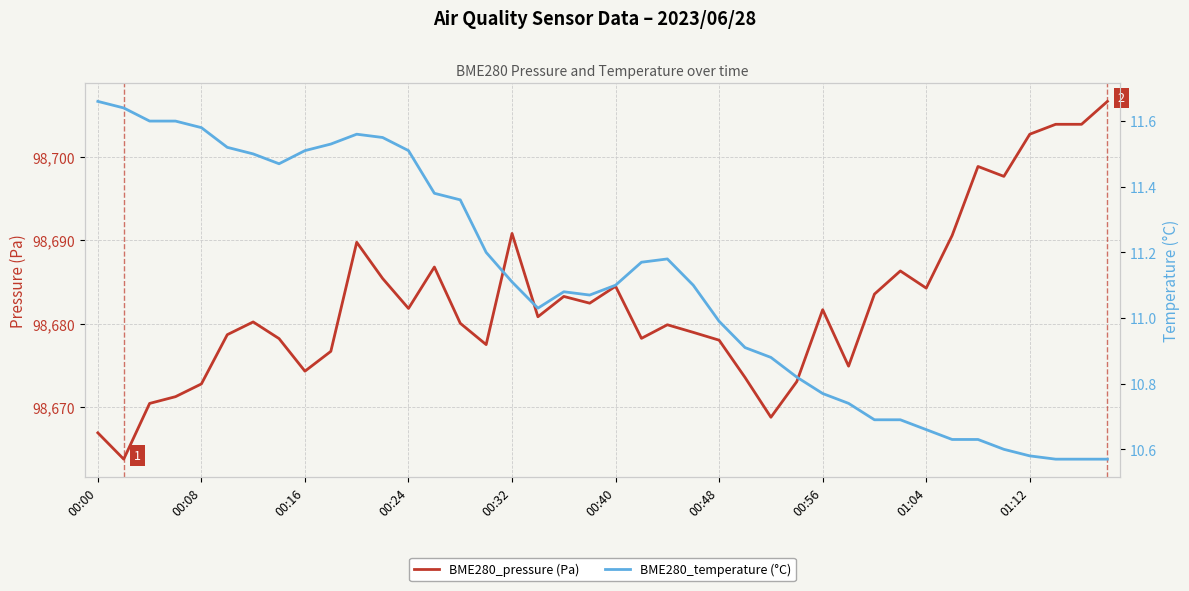

Rank the series by their maximum value, from highest to lowest.

BME280_pressure (Pa), BME280_temperature (°C)